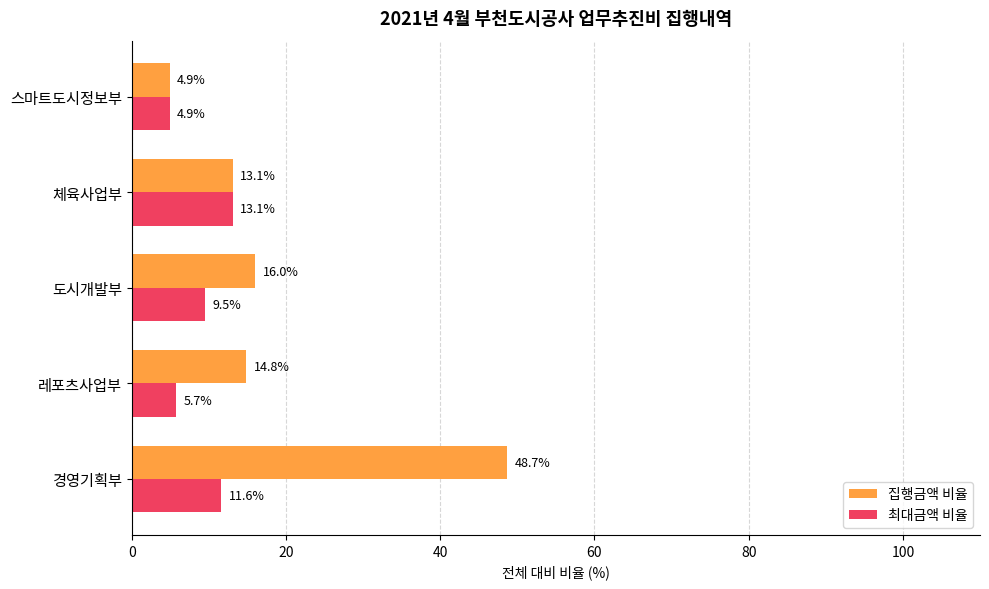

Which series has the widest spread of values?

집행금액 비율